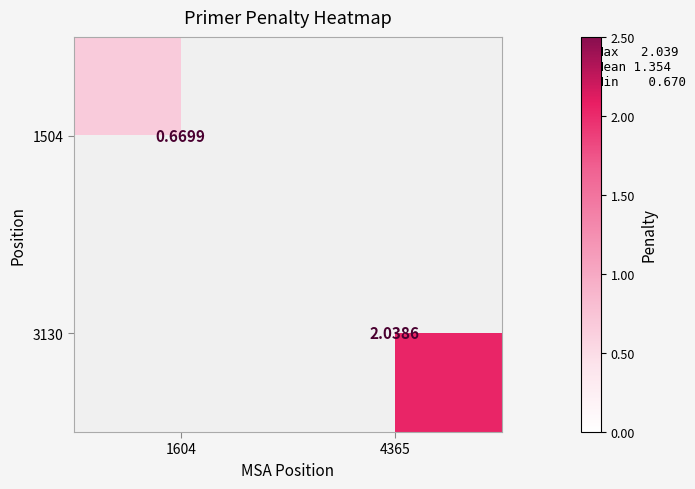

List the labels in order of 3130 value, smallest first.

1604, 4365